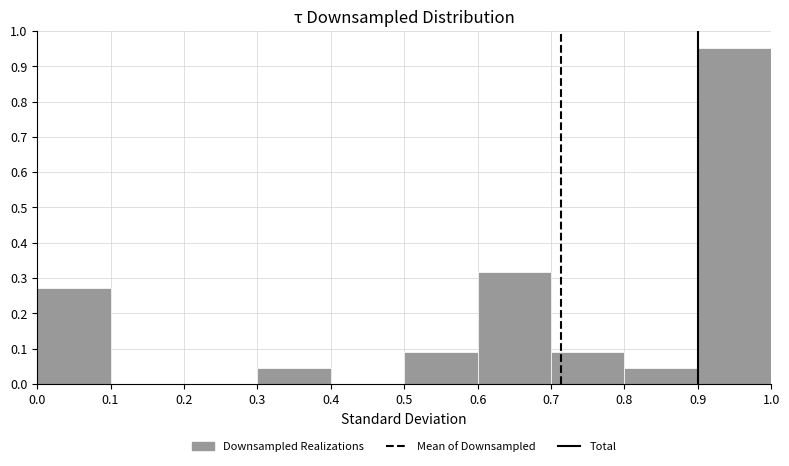

What is the height of the bar covering 0.6 to 0.7 on the x-axis? The values are not printed on the chart, so give them approximately, as read against the axis.

0.32